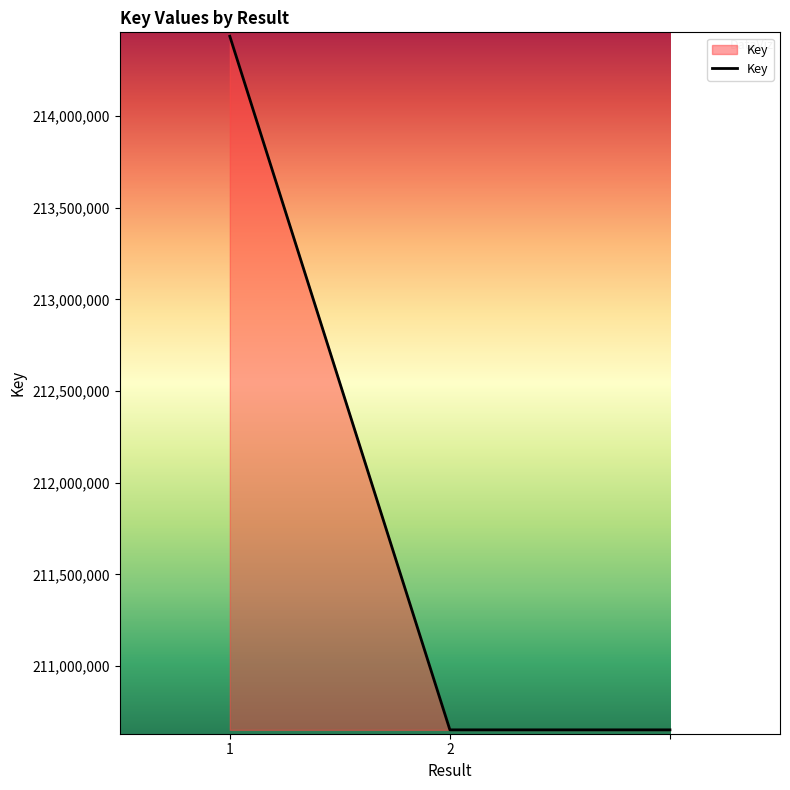

Does the chart have visible grid lines?

No